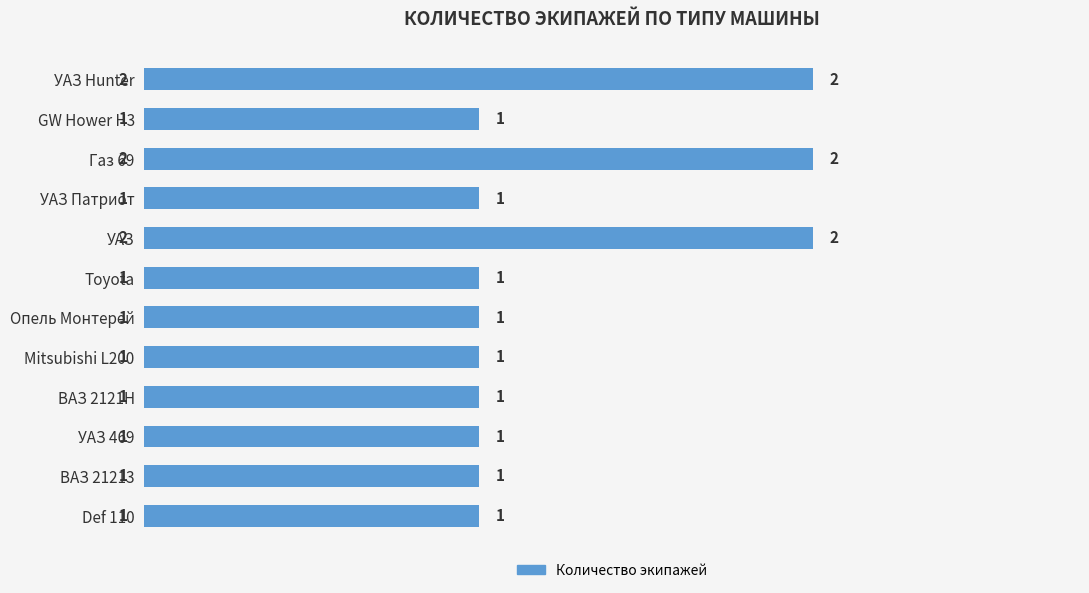

Reading top to bottom, extract all data points from this chart.

2	1	2	1	2	1	1	1	1	1	1	1